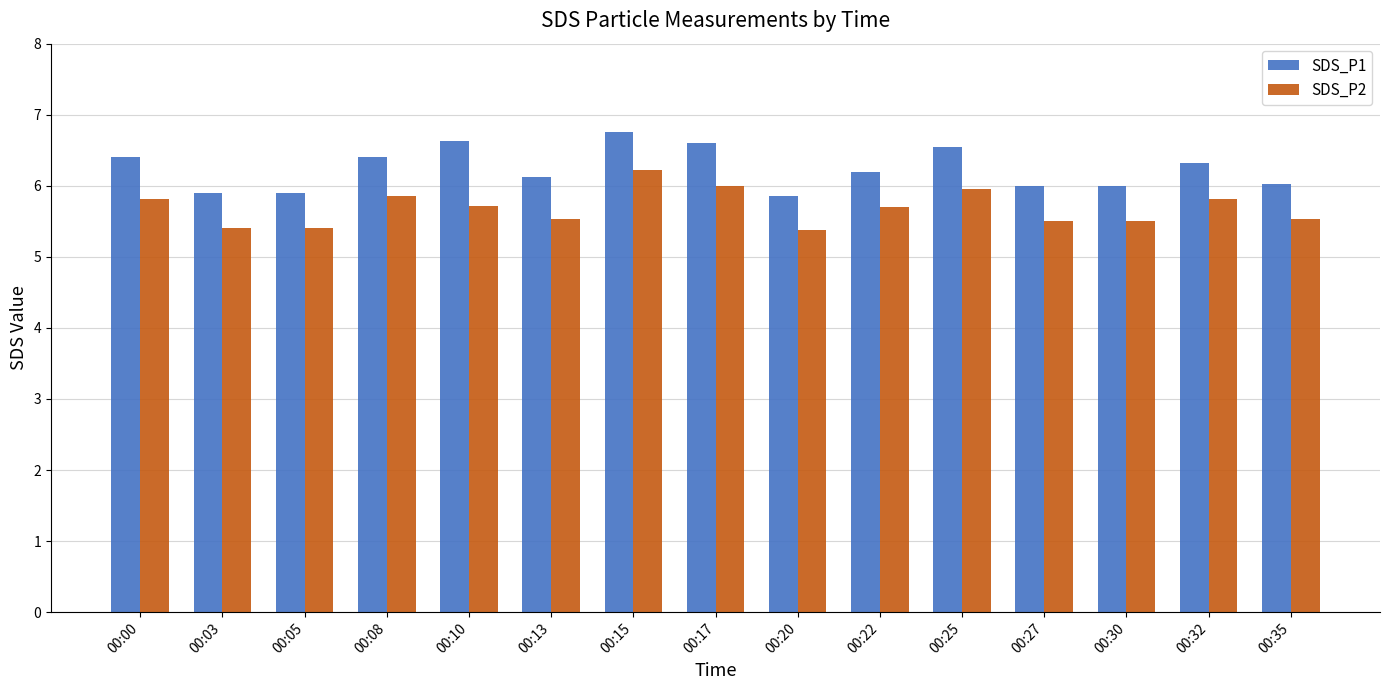

Between 00:03 and 00:10, which series saw the biggest shift?

SDS_P1